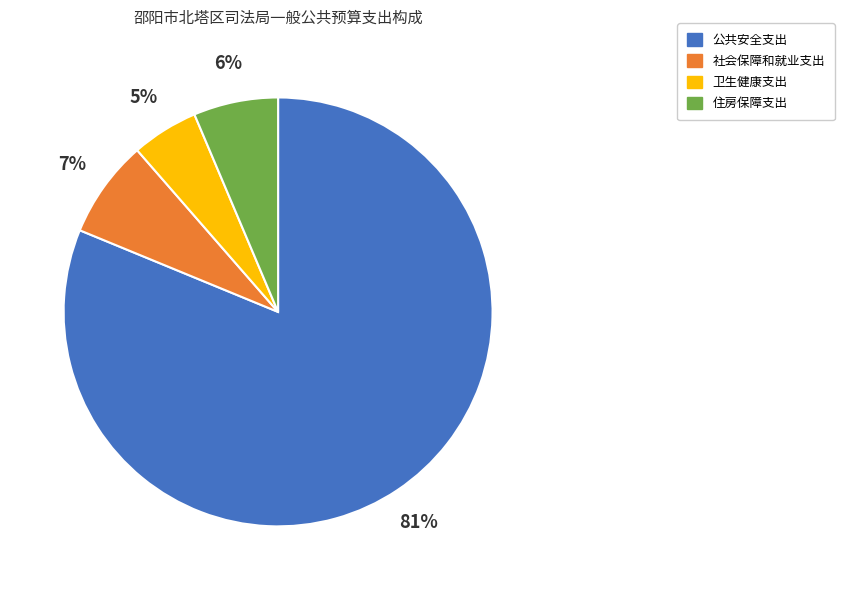

To the nearest percent, what portion does 卫生健康支出 represent?

5%